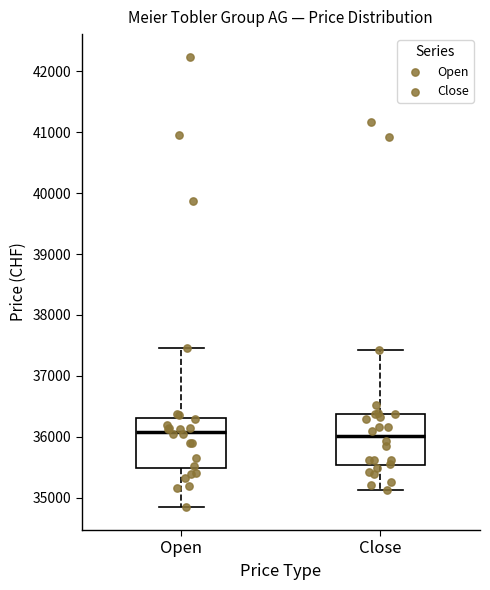

Reading left to right, read every box against the y-axis: the position of its median line, the range the box covers, and the ends of its whiskers. The values are not printed on the chart, so give them approximately, as read against the axis.

Open: median 36100, box 35500 to 36300, whiskers 34800 to 37500
Close: median 36000, box 35500 to 36400, whiskers 35100 to 37400